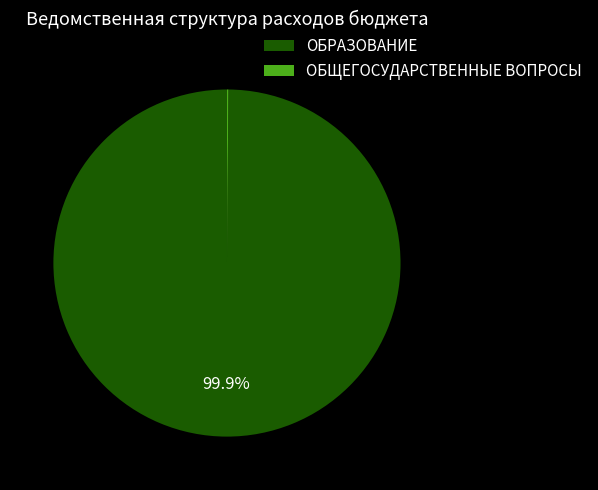

Which slice is the largest?

ОБРАЗОВАНИЕ